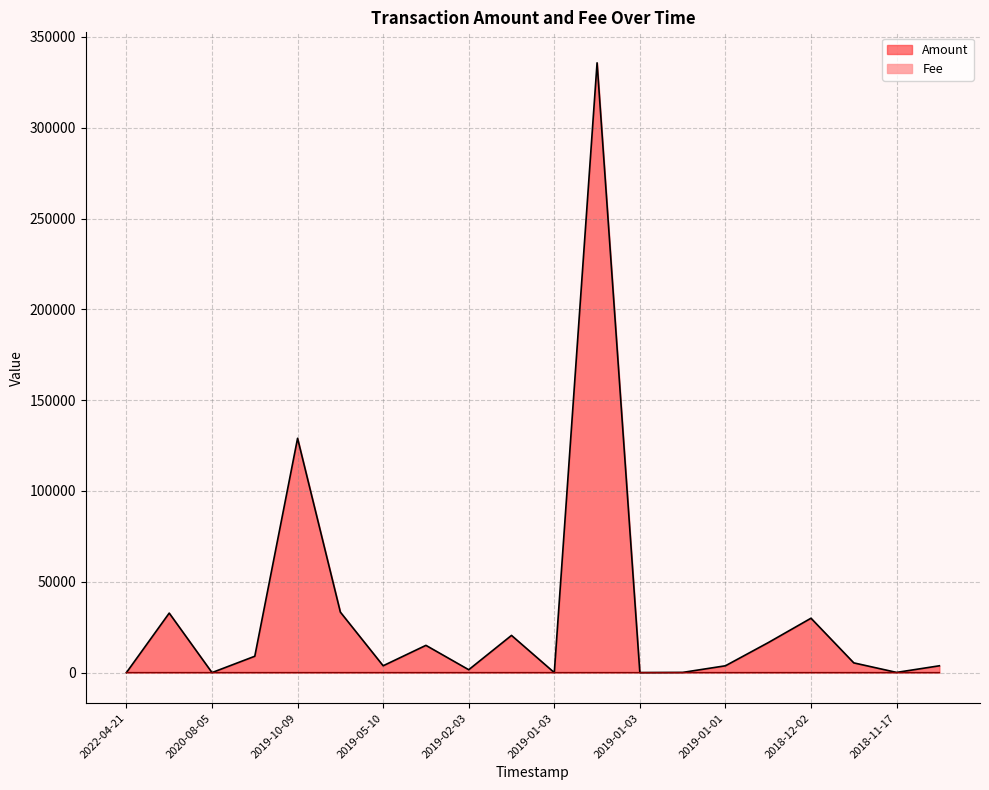

The value of Fee at 2019-01-03 is 0.2. True or false?

True